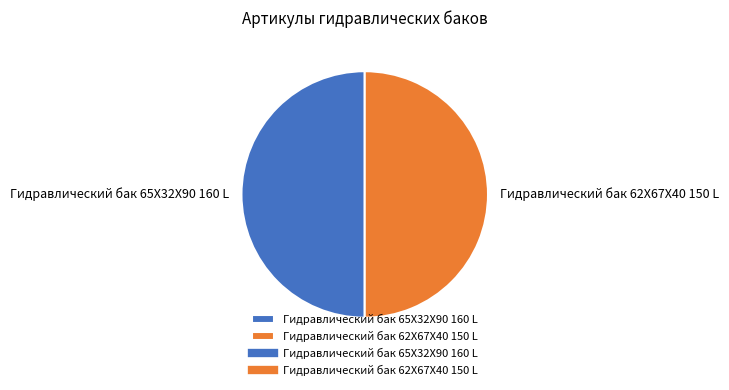

What is the ratio of the value at Гидравлический бак 62X67X40 150 L to the value at Гидравлический бак 65X32X90 160 L?

1.0